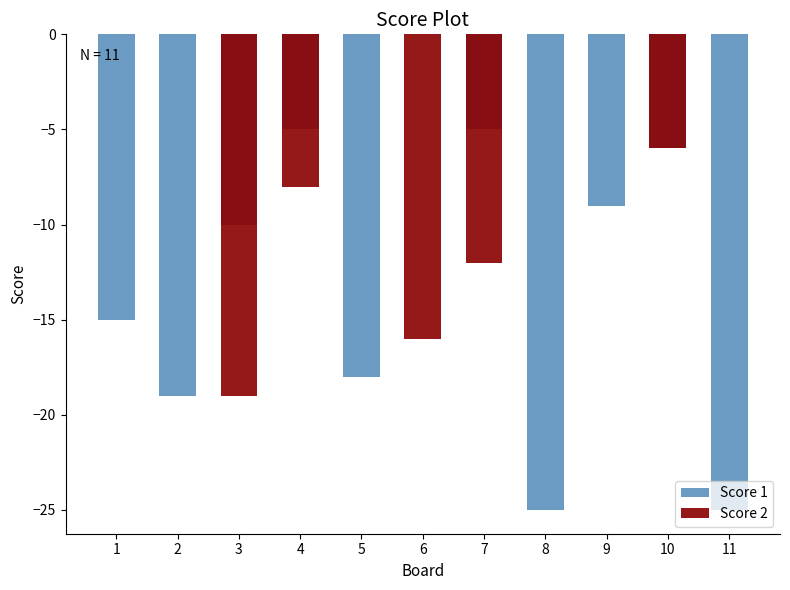

What is the value of the Score 1 bar at the 3rd from the left?

-10